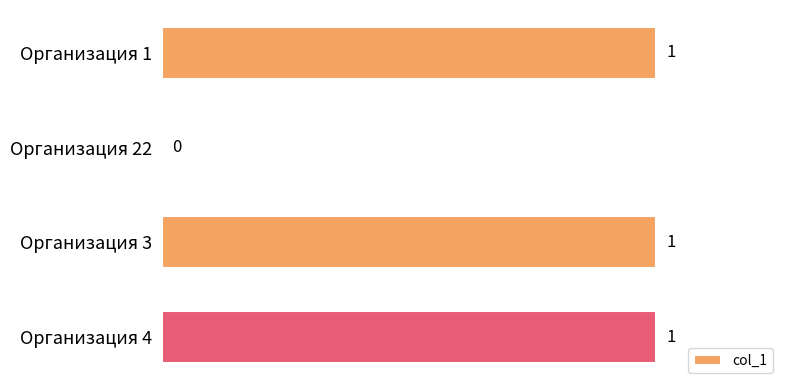

Reading bottom to top, list all the values displayed in this chart.

Организация 4=1	Организация 3=1	Организация 22=0	Организация 1=1